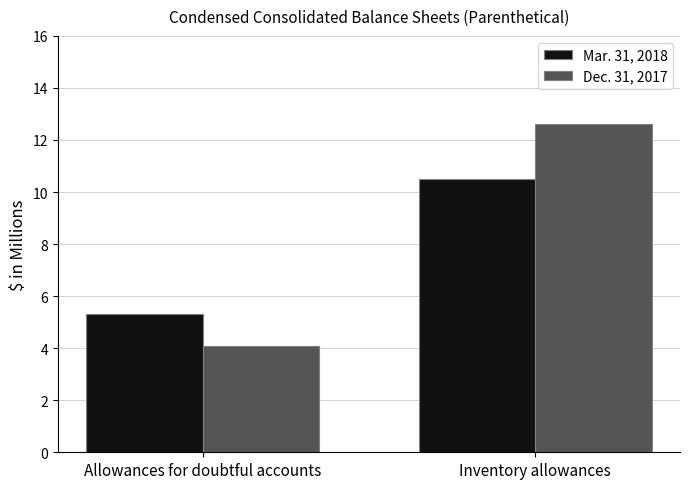

Reading left to right, extract all data points from this chart.

Mar. 31, 2018: 5.3	10.5
Dec. 31, 2017: 4.1	12.6